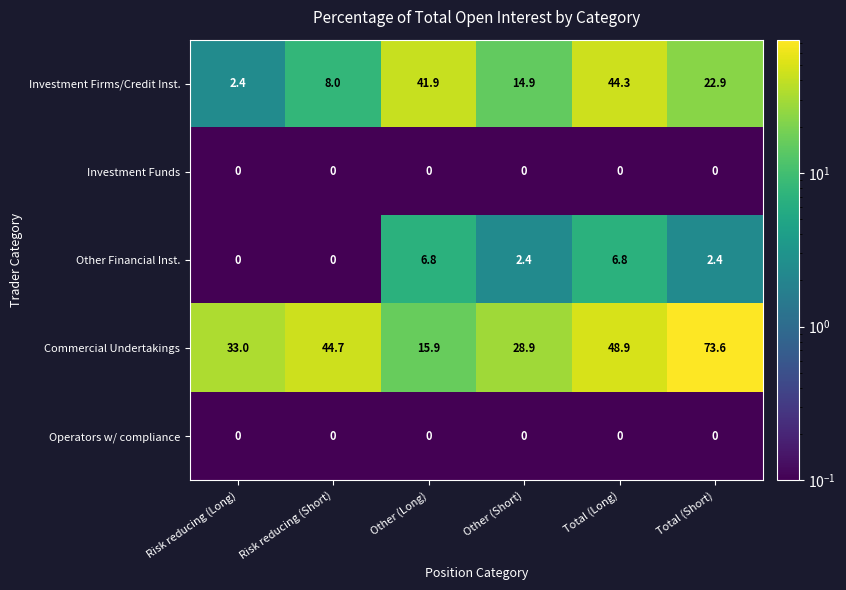

What is the difference between the second highest and second lowest values in the Commercial Undertakings series?

20.0